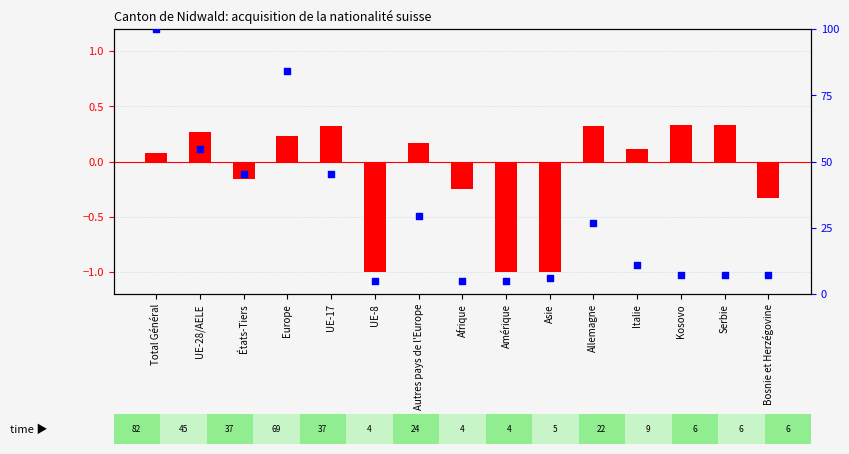

At which category is the sum across all series the highest?

Total Général